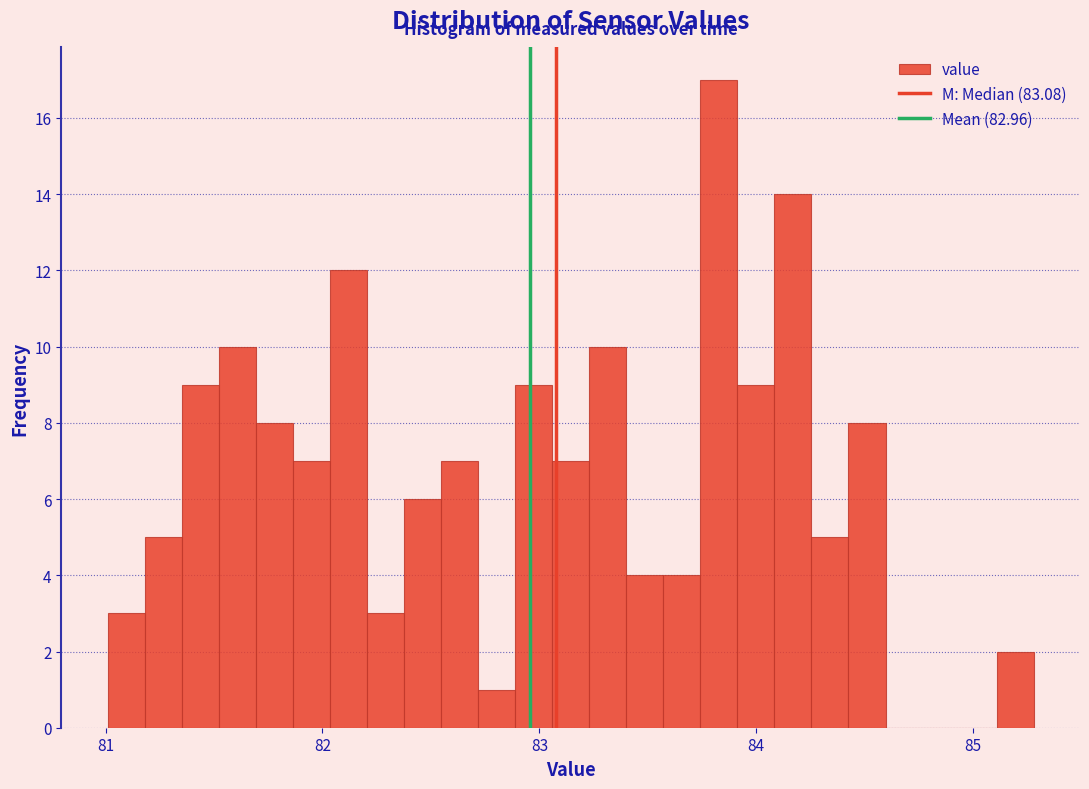

Around what value on the x-axis is the tallest bar? Give the approximate position of its centre, as read against the axis.

83.8